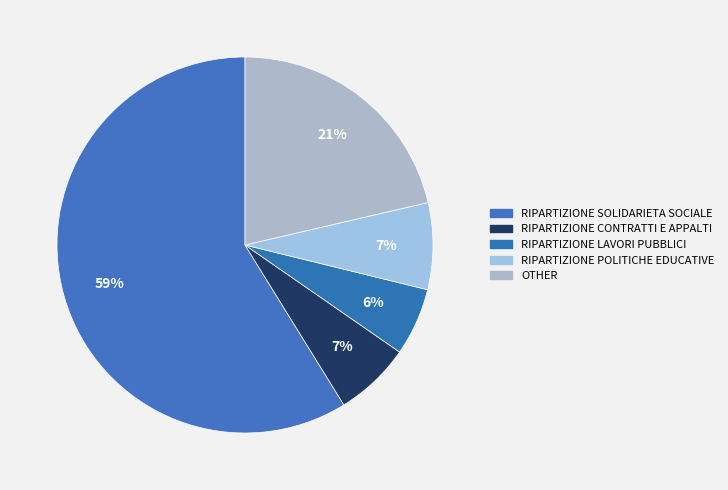

What is the change in value from RIPARTIZIONE SOLIDARIETA SOCIALE to OTHER?

-80280196.8